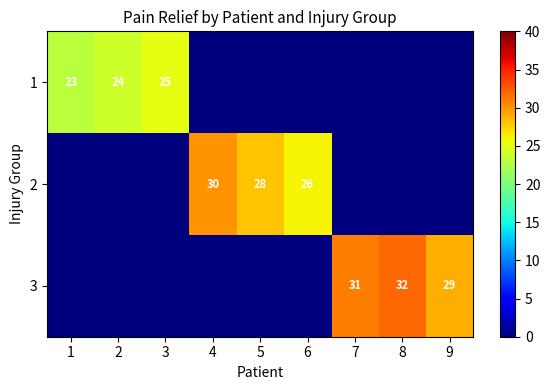

Is the value of 2 at 5 greater than the value of 3 at 9?

No